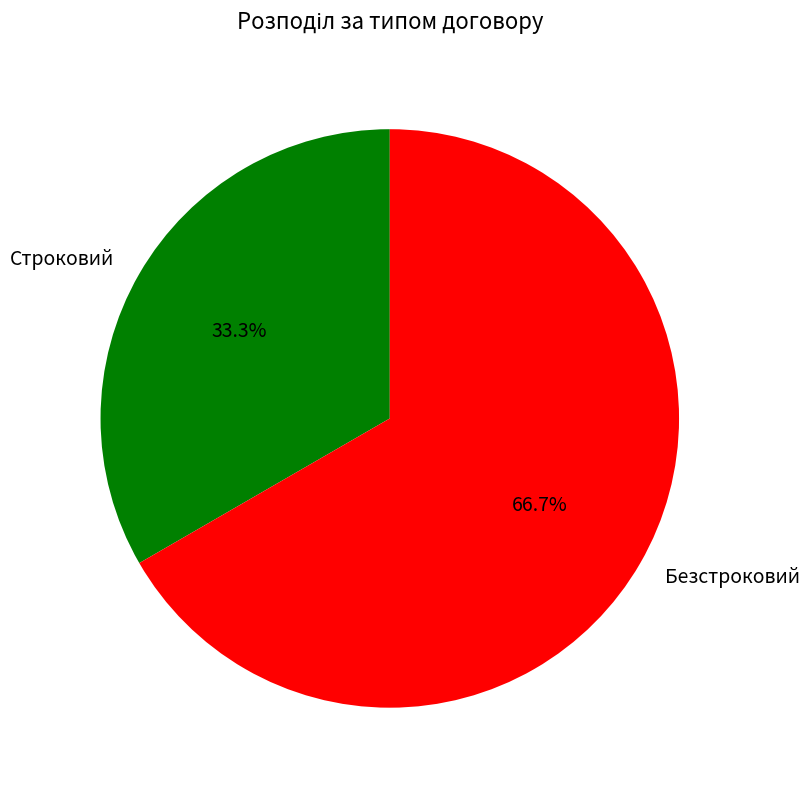

Which slice is the smallest?

Строковий